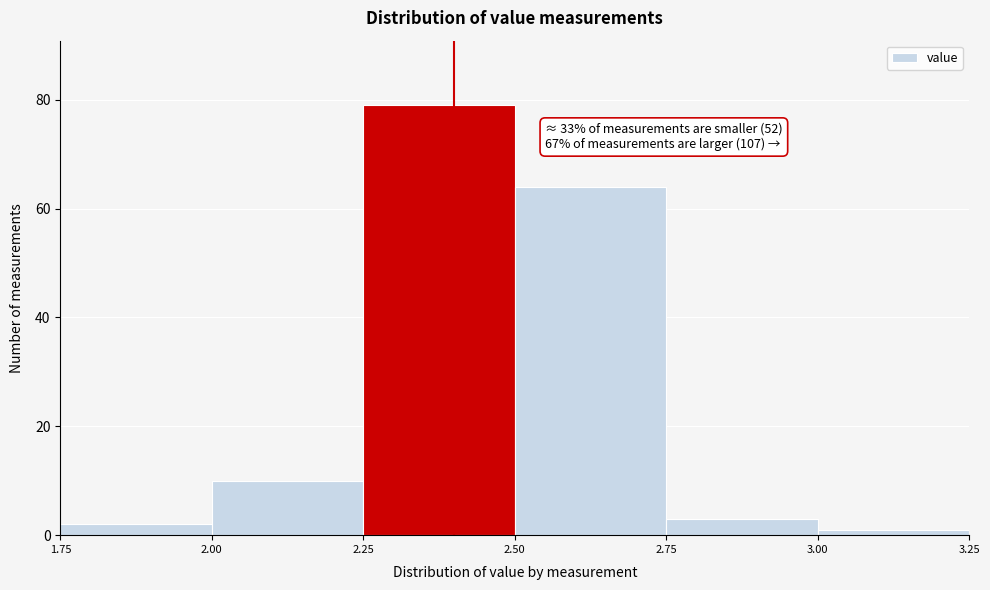

Which range on the x-axis has the tallest bar?

2.25 to 2.50